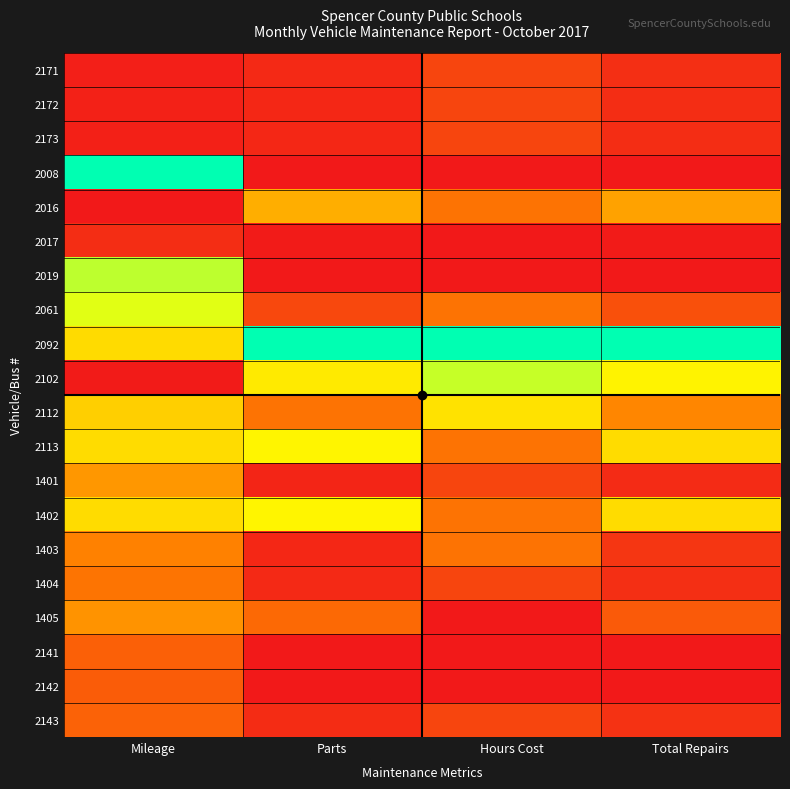

At which category is the sum across all series the highest?

Mileage